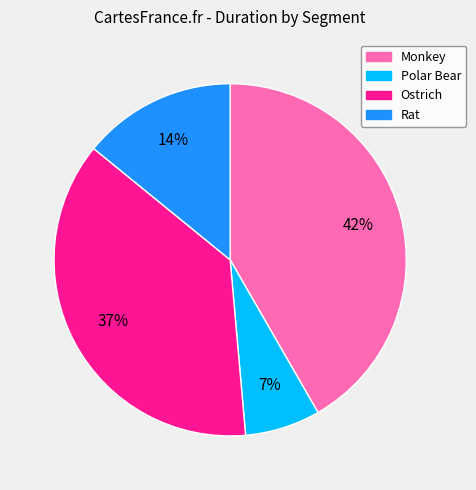

What is the largest slice in the pie chart?

Monkey